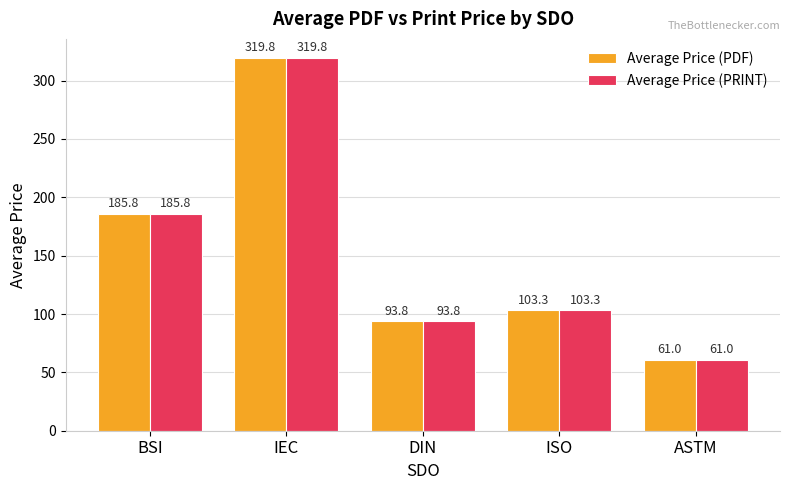

Where does the Average Price (PRINT) series first go above 103?

BSI